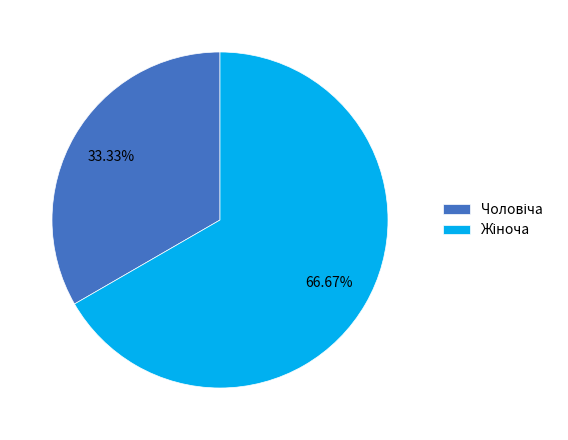

Is there a majority slice in this chart?

Yes